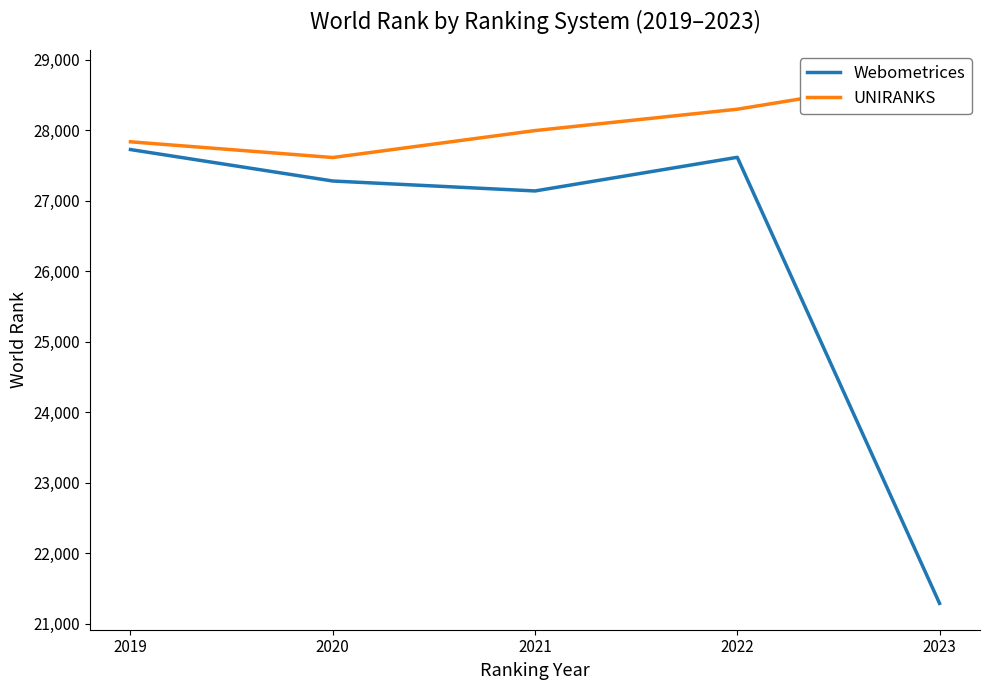

Which series has the widest spread of values?

Webometrices